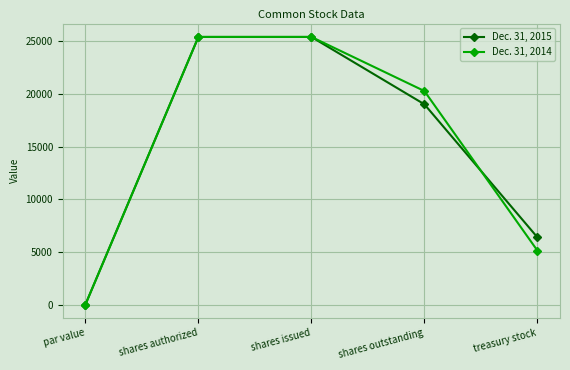

What is the label of the 1st point from the right?

treasury stock